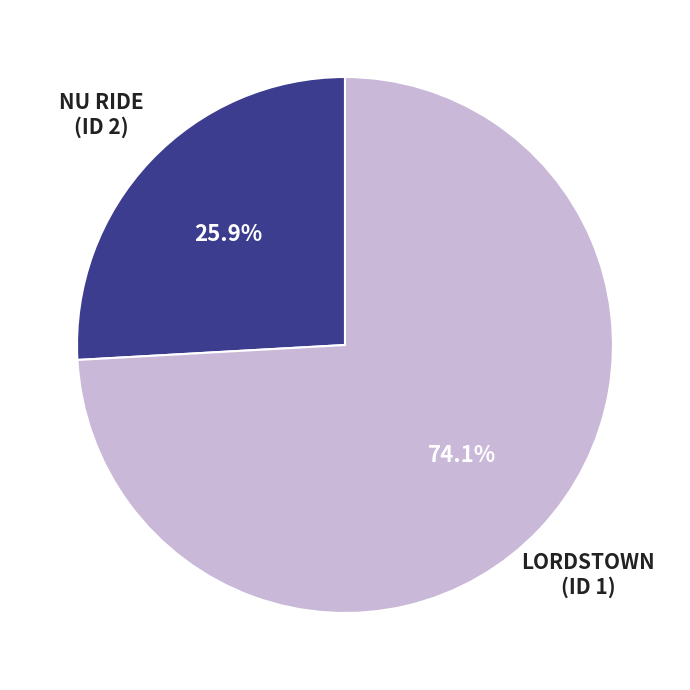

Is there any slice that represents more than half of the pie?

Yes